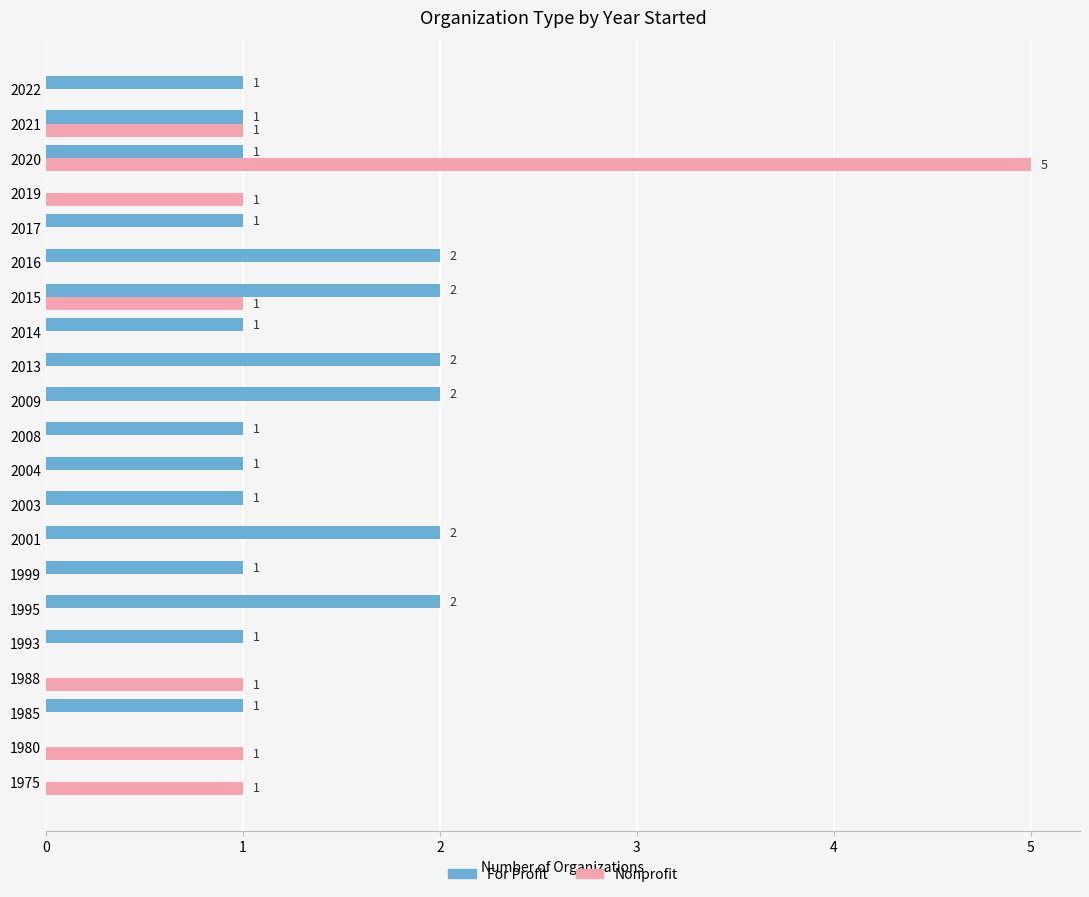

What are all the series names shown in the legend?

For Profit, Nonprofit